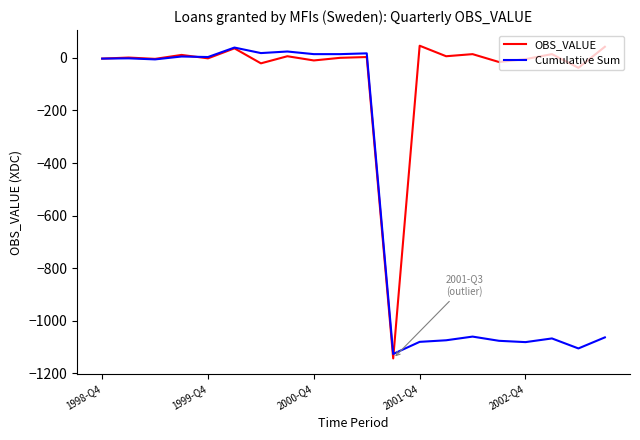

What is the difference between the maximum and minimum values in the Cumulative Sum series?

1165